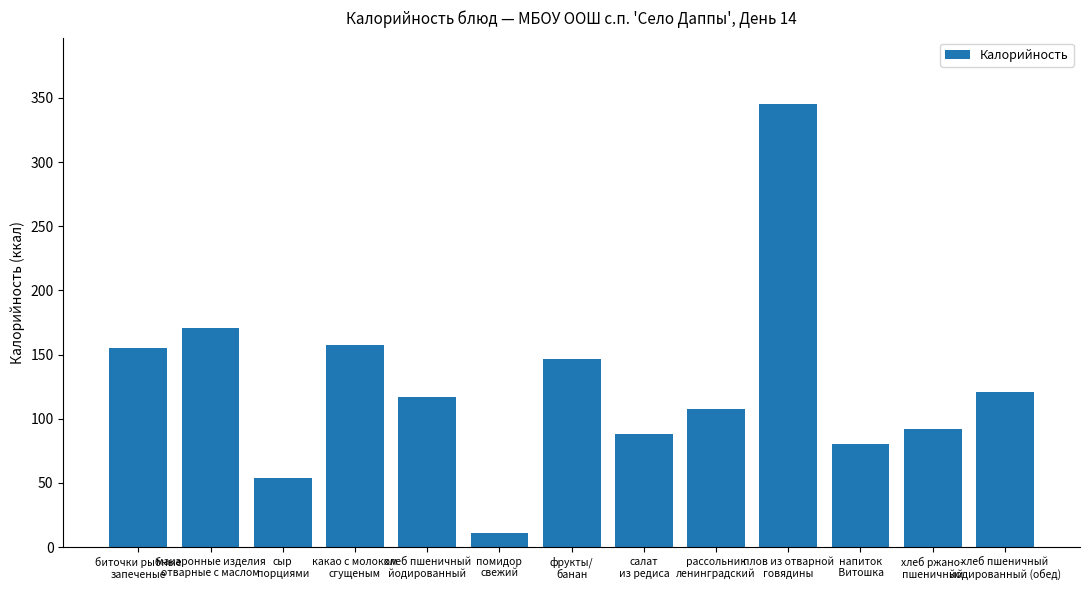

What is the minimum value shown in the chart?

11.4